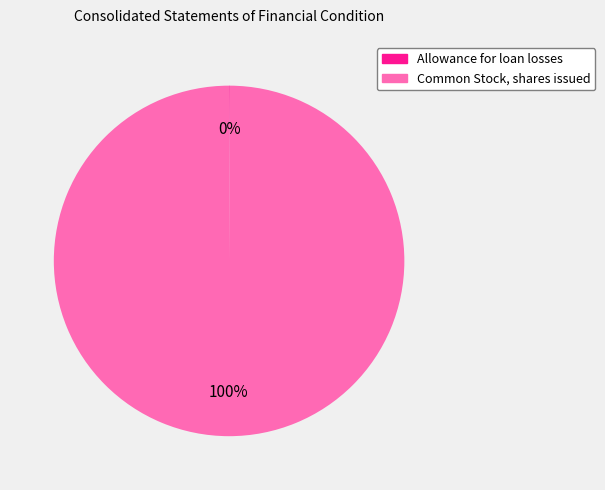

To the nearest percent, what percentage of the pie is Common Stock, shares issued?

100%